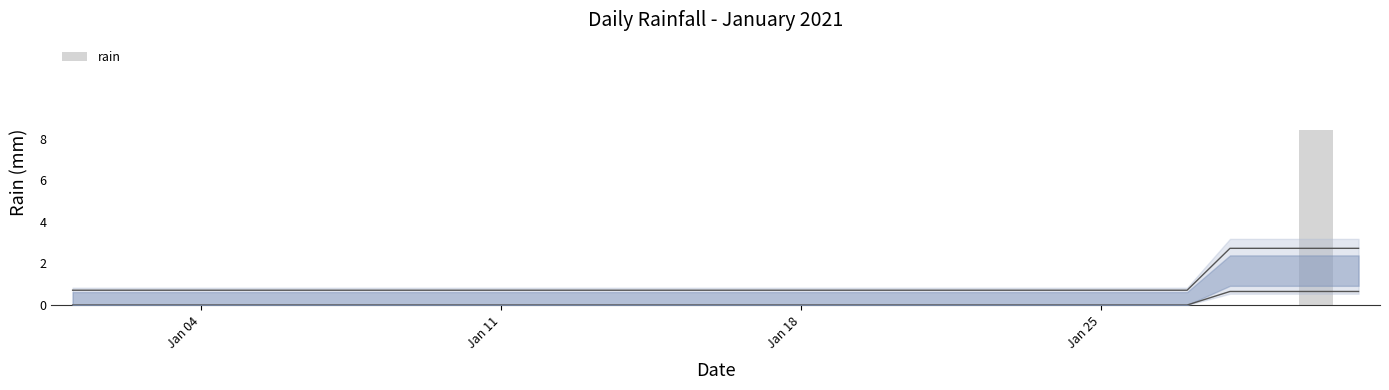

The chart shows a value of 0.0 at Jan 25. True or false?

True